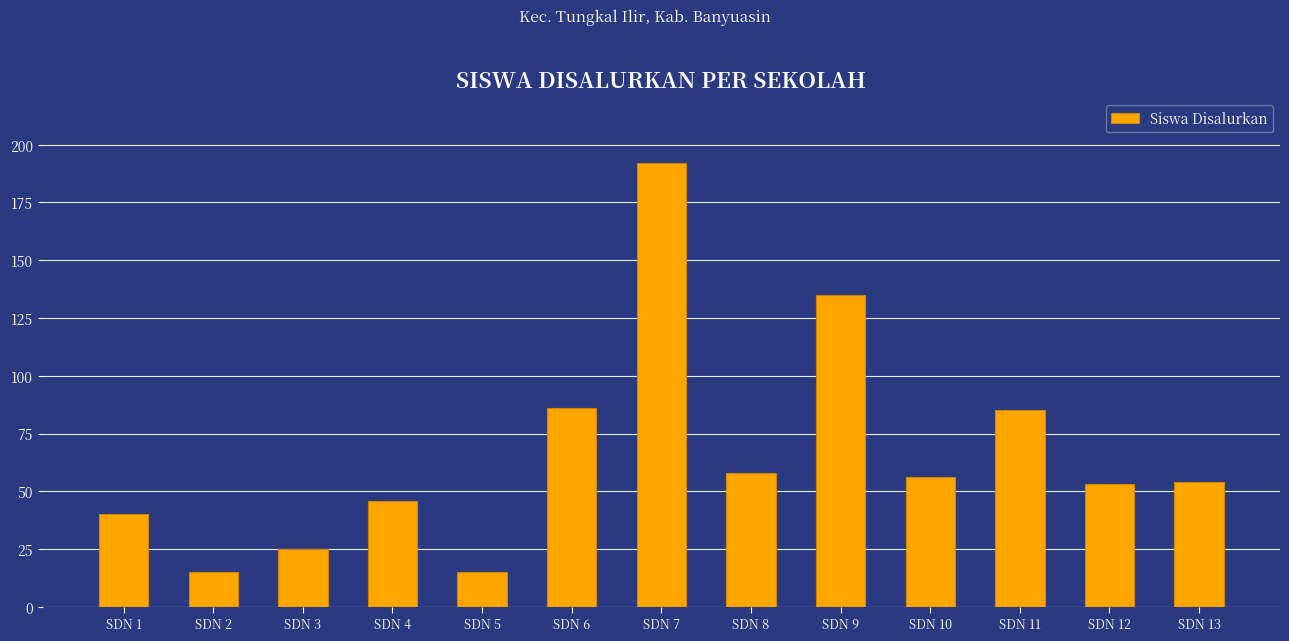

What is the value of the 3rd bar from the left?

25